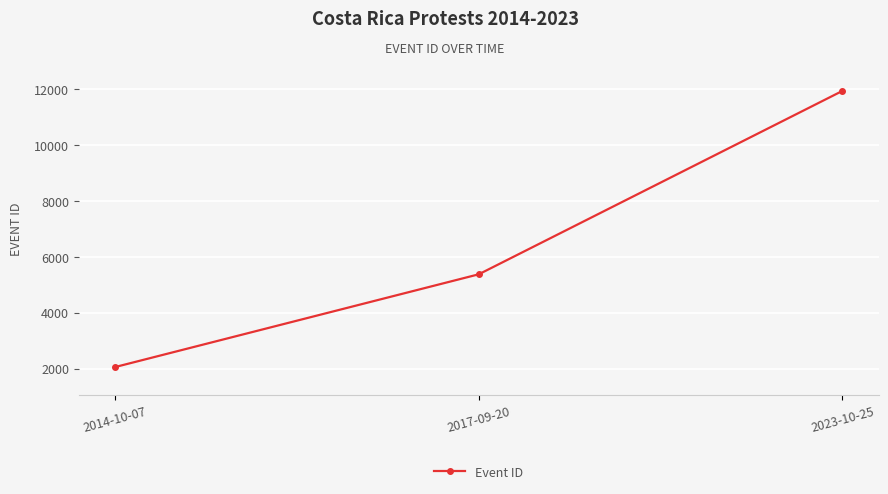

What is the label of the 3rd point from the right?

2014-10-07